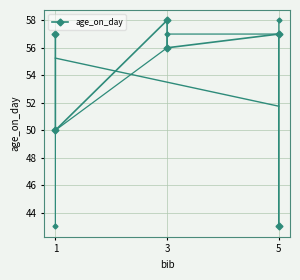

Between 1 and 3, which is larger?

1